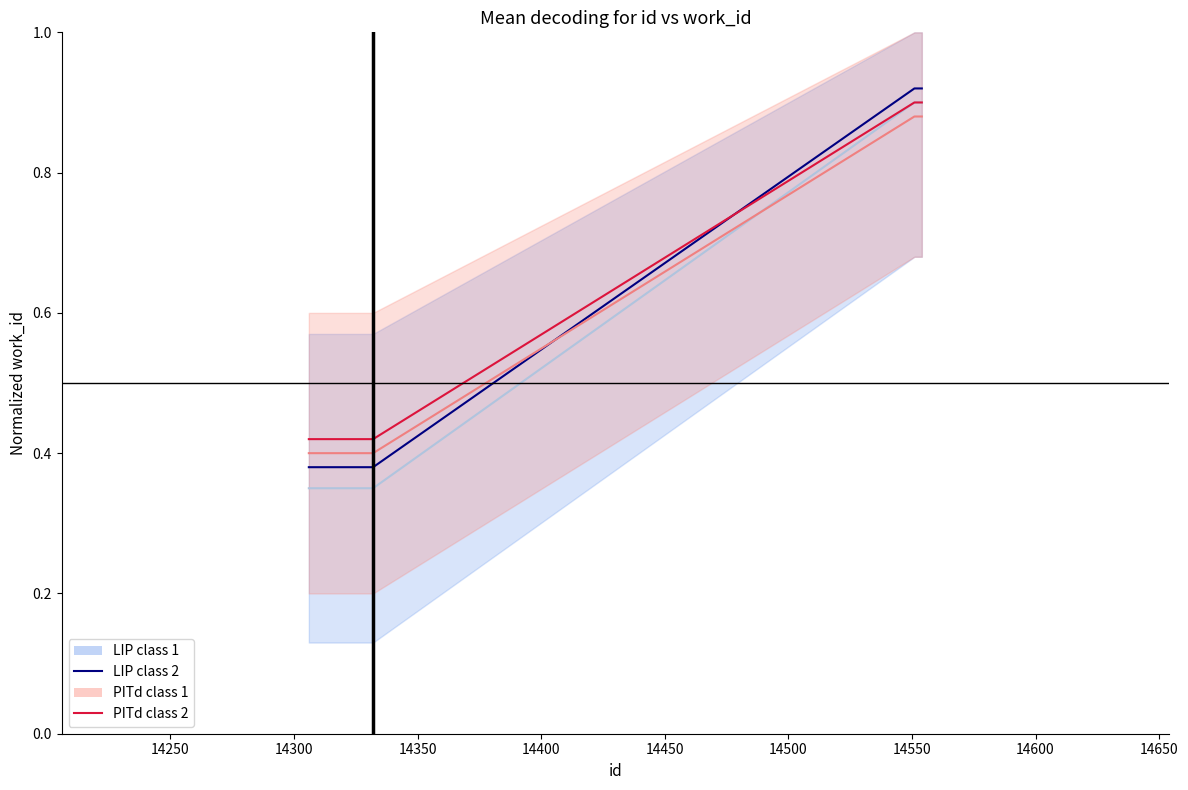

Which series has the largest range (max minus min)?

LIP class 1_line